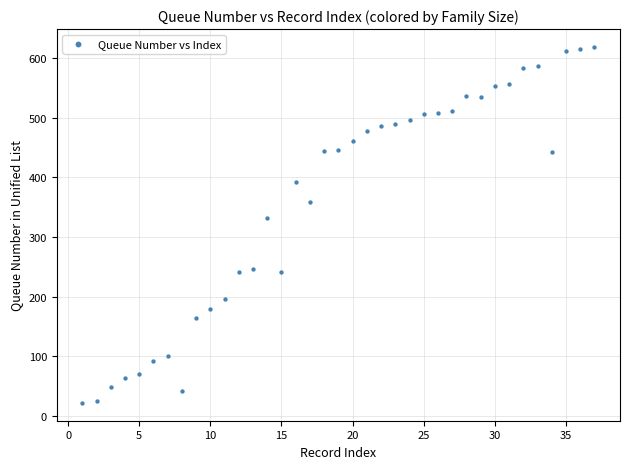

What is the range of X values (max minus min)?

36